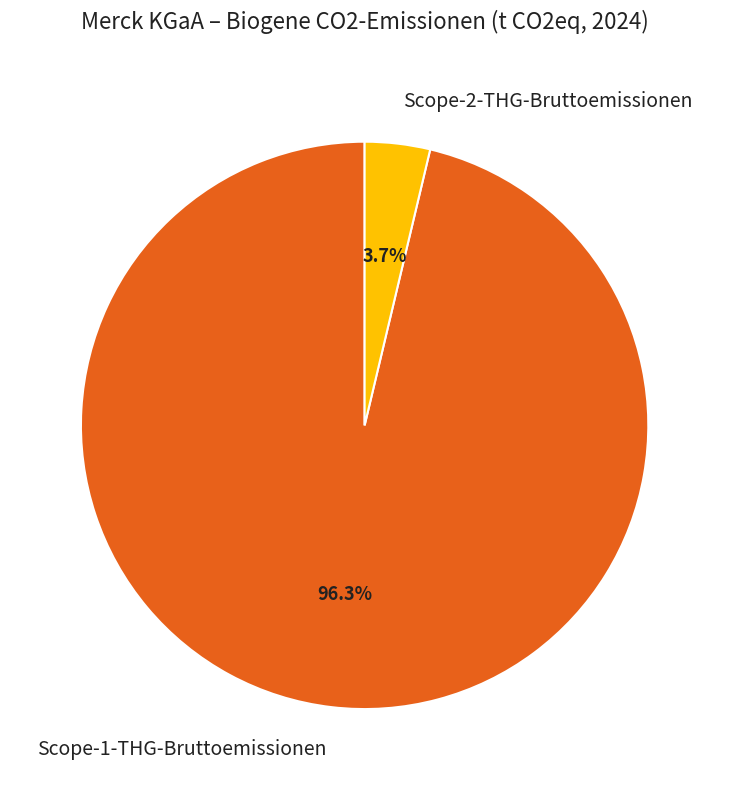

What percentage do Scope-1-THG-Bruttoemissionen and Scope-2-THG-Bruttoemissionen together represent?

100.0%